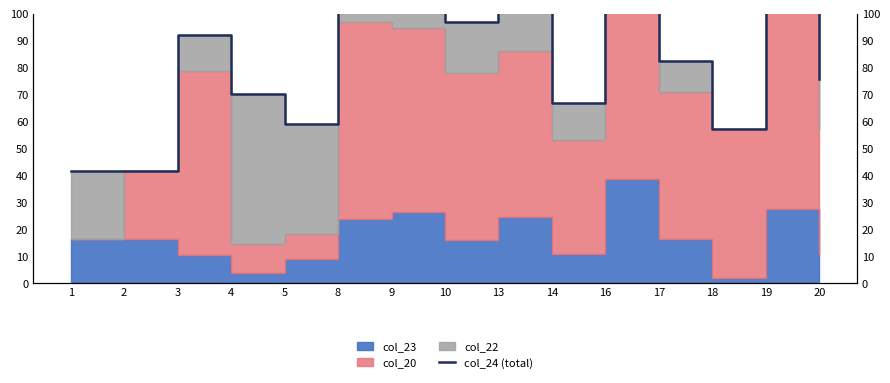

Which label corresponds to the largest value in the chart?

16